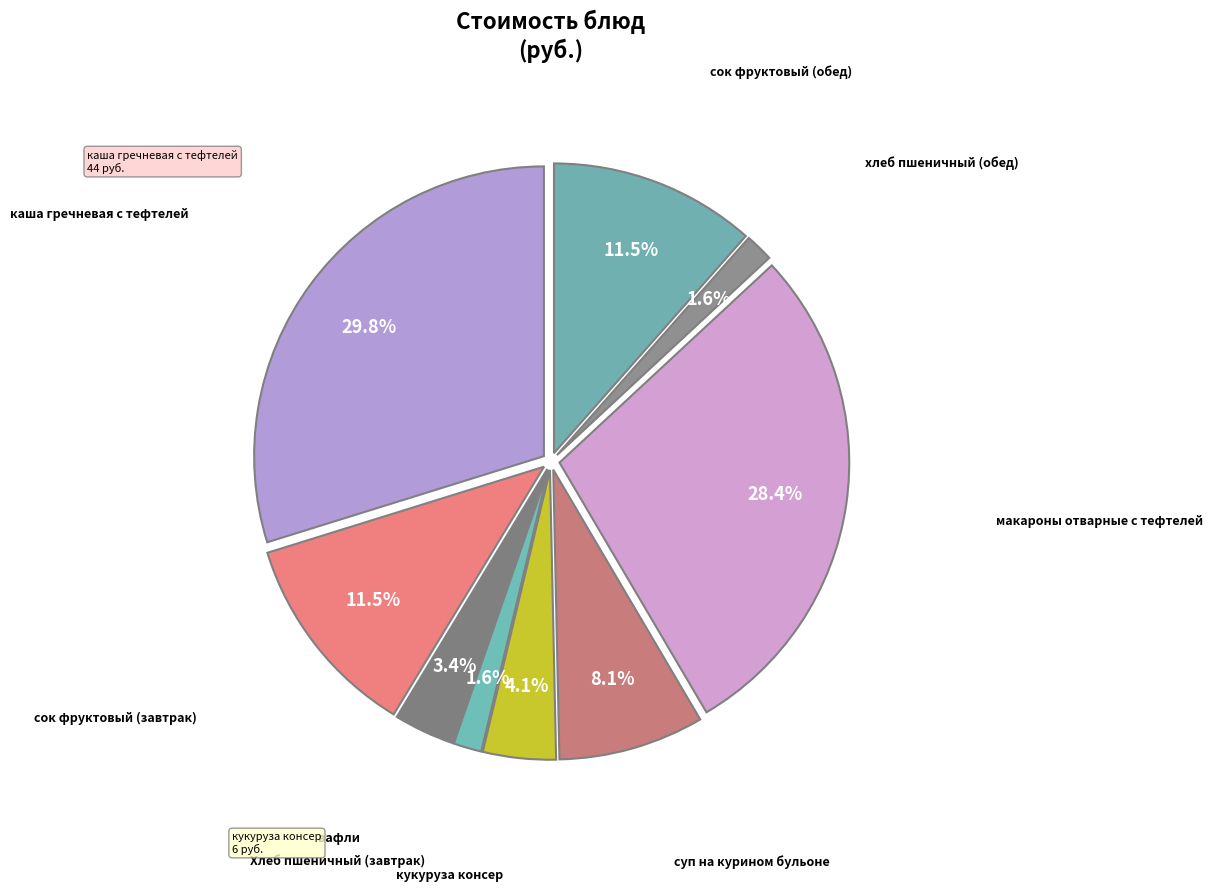

Rank the categories by value from highest to lowest.

каша гречневая с тефтелей, макароны отварные с тефтелей, сок фруктовый (завтрак), сок фруктовый (обед), суп на курином бульоне, кукуруза консер, вафли, Хлеб пшеничный (завтрак), хлеб пшеничный (обед)